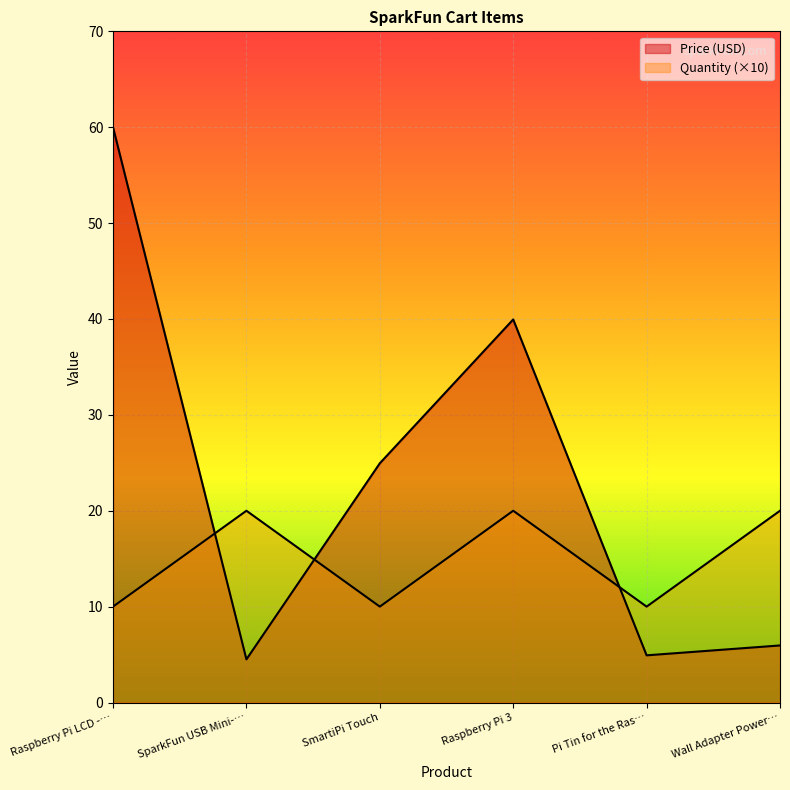

Which series ends up on top after the final intersection of Quantity and Price (USD)?

Quantity